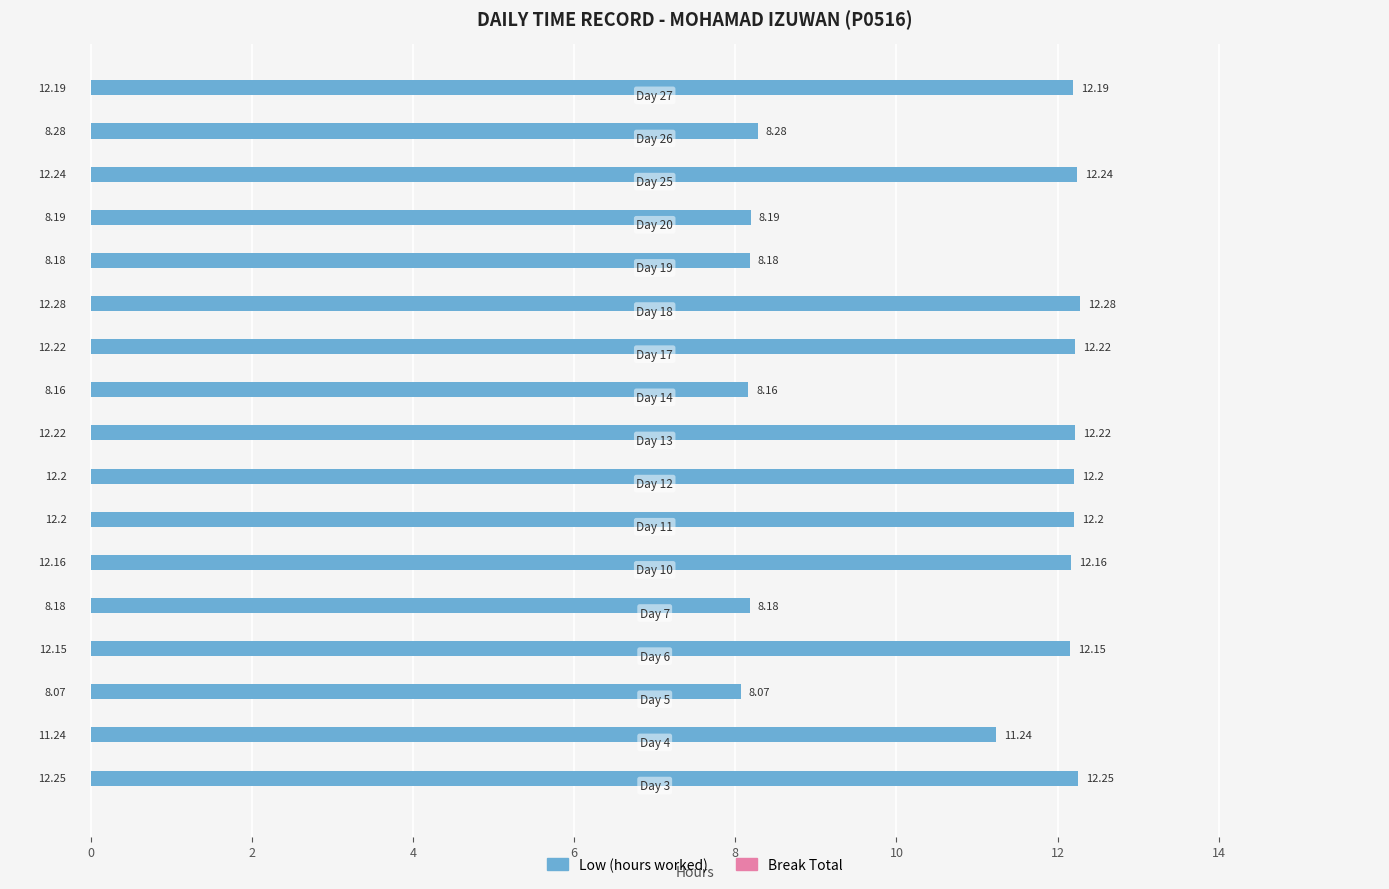

What is the difference between the maximum and minimum values?

4.2